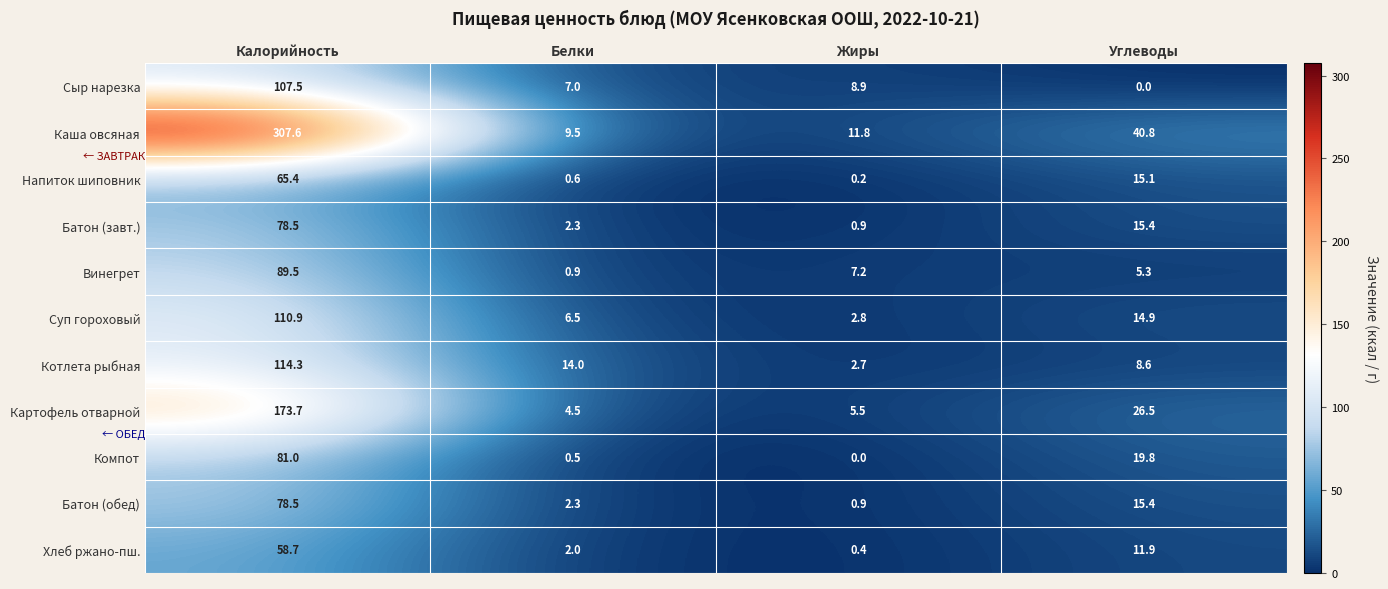

Is it true that Сыр нарезка equals 15.9 at Жиры?

False